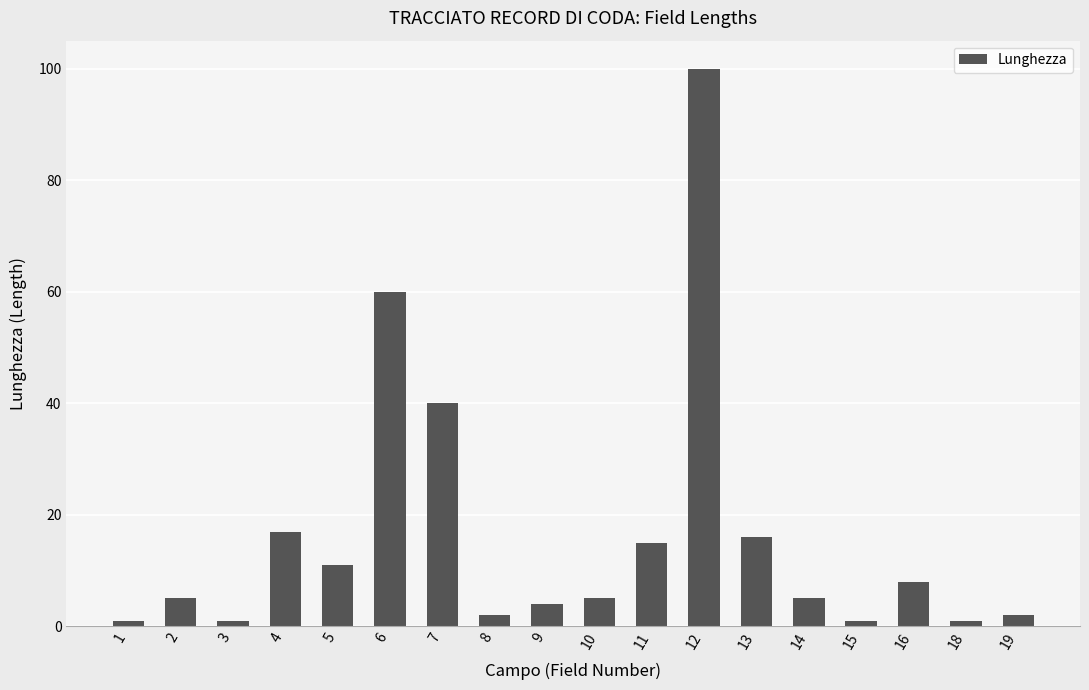

What is the difference between the maximum and second lowest values?

99